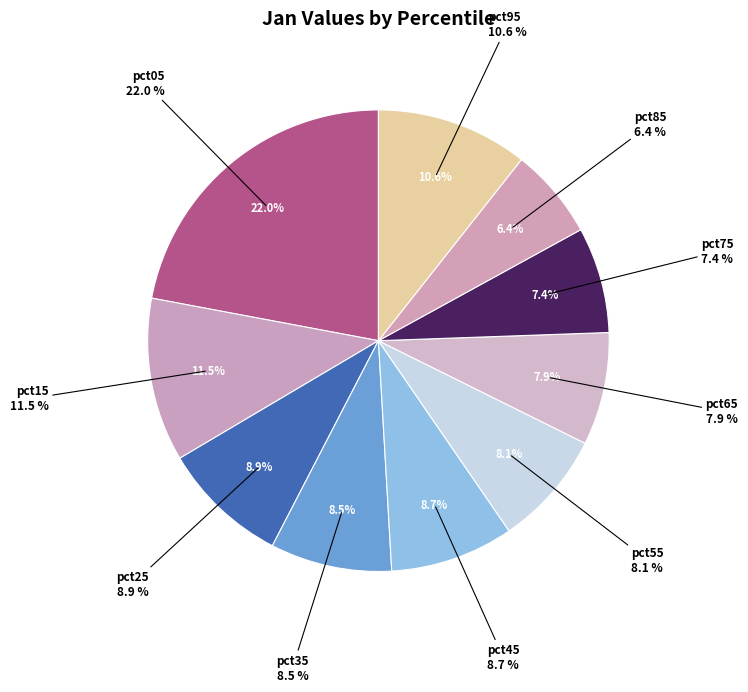

Rank the categories by value from highest to lowest.

pct05, pct15, pct95, pct25, pct45, pct35, pct55, pct65, pct75, pct85